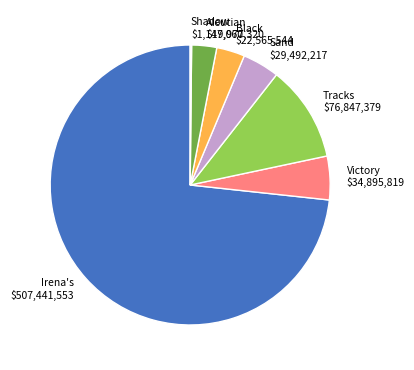

Which slice is the largest?

Irena's $507,441,553